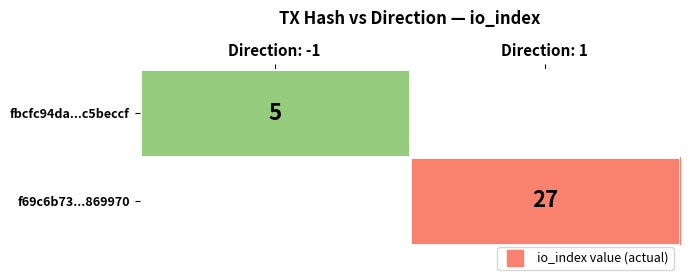

Rank the categories by f69c6b73...869970 value from lowest to highest.

Direction: -1, Direction: 1